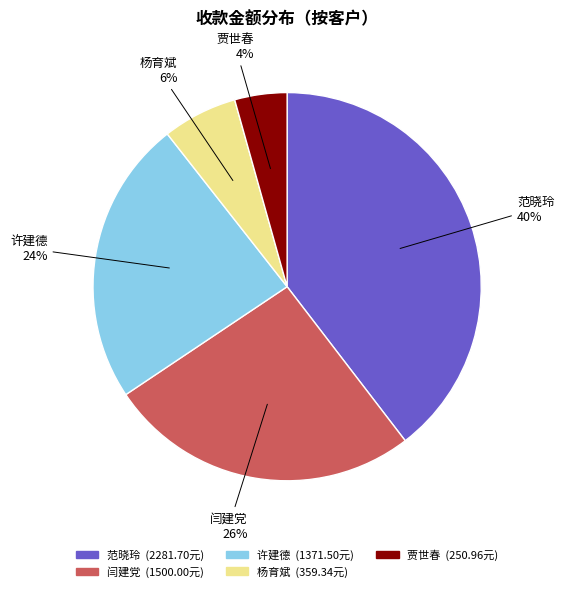

To the nearest percent, what is the average slice percentage?

20%